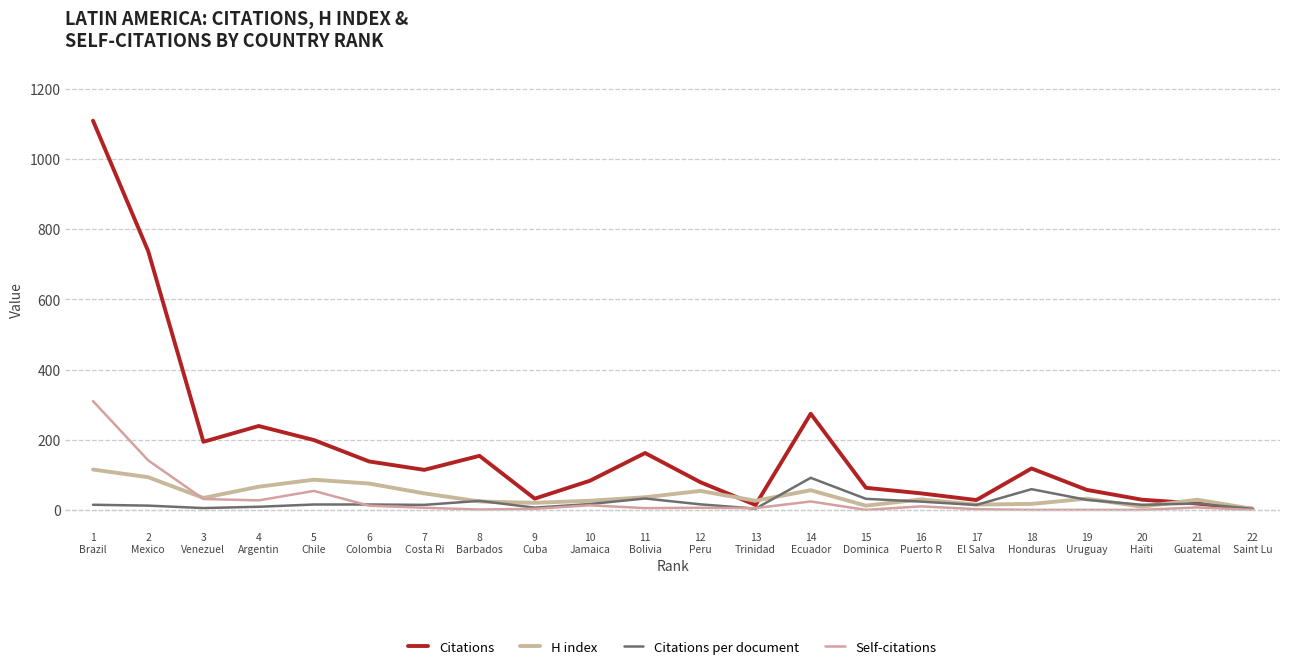

Is it true that Citations per document equals 37.0 at 8
Barbados?

False